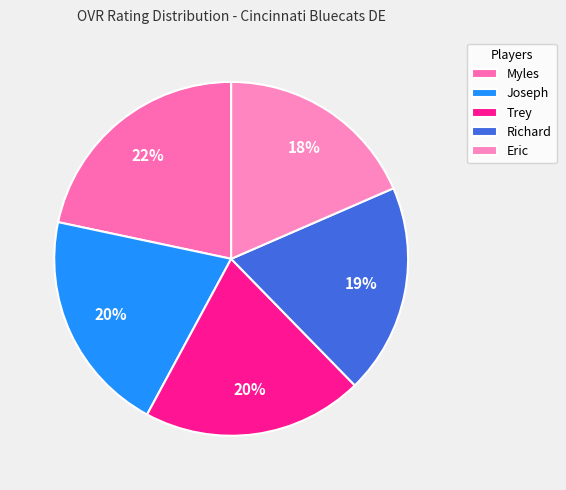

Which slice is the largest?

Myles